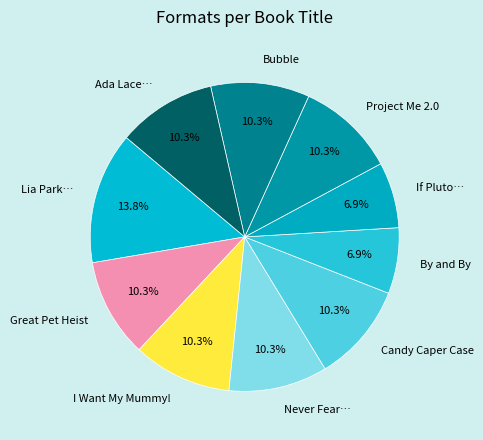

What is the largest slice in the pie chart?

Lia Park…